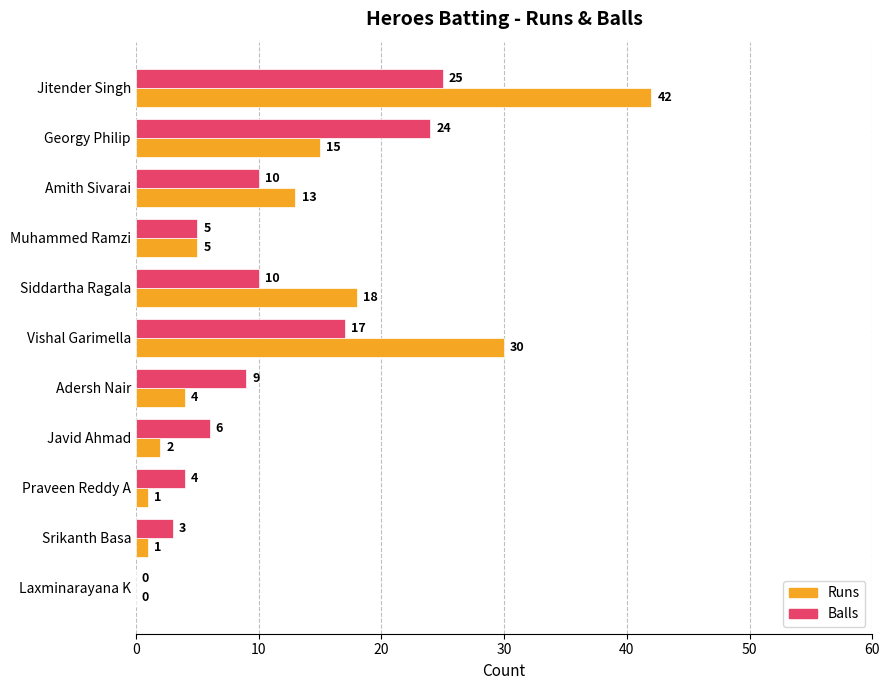

What is the sum of all Balls values?

113